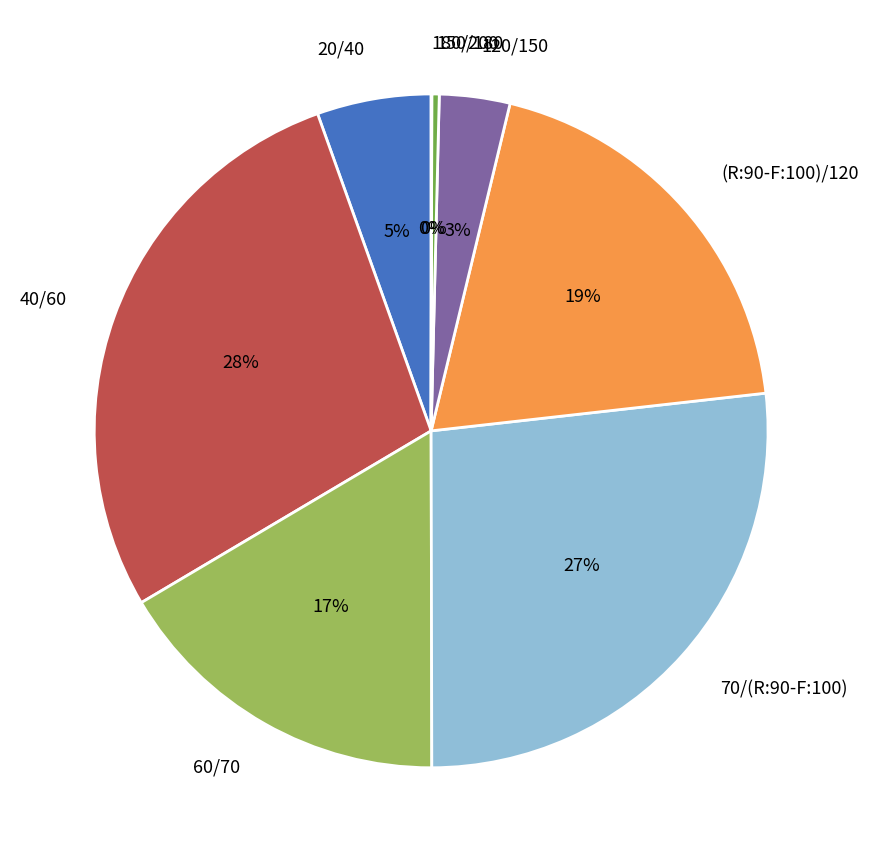

Which has a higher value, 40/60 or (R:90-F:100)/120?

40/60